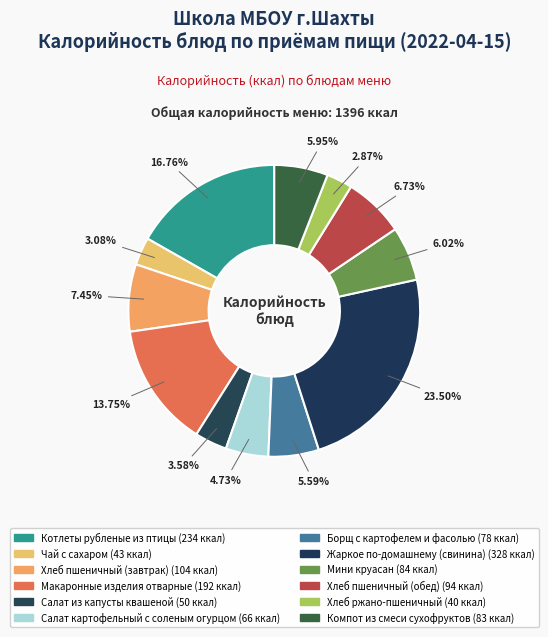

To the nearest percent, what portion does Салат из капусты квашеной represent?

4%